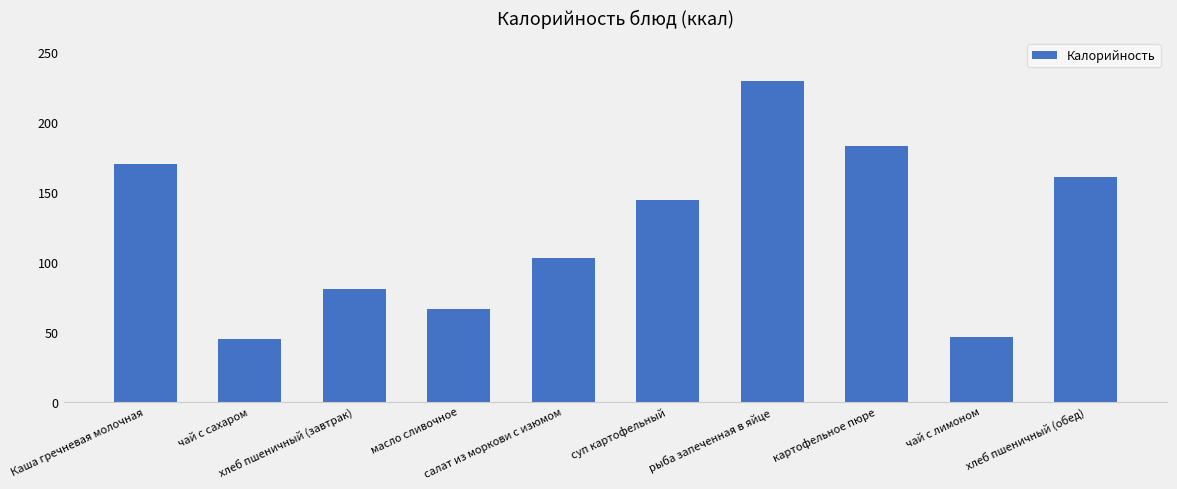

Approximately how many times larger is the value at хлеб пшеничный (завтрак) compared to рыба запеченная в яйце?

0.4